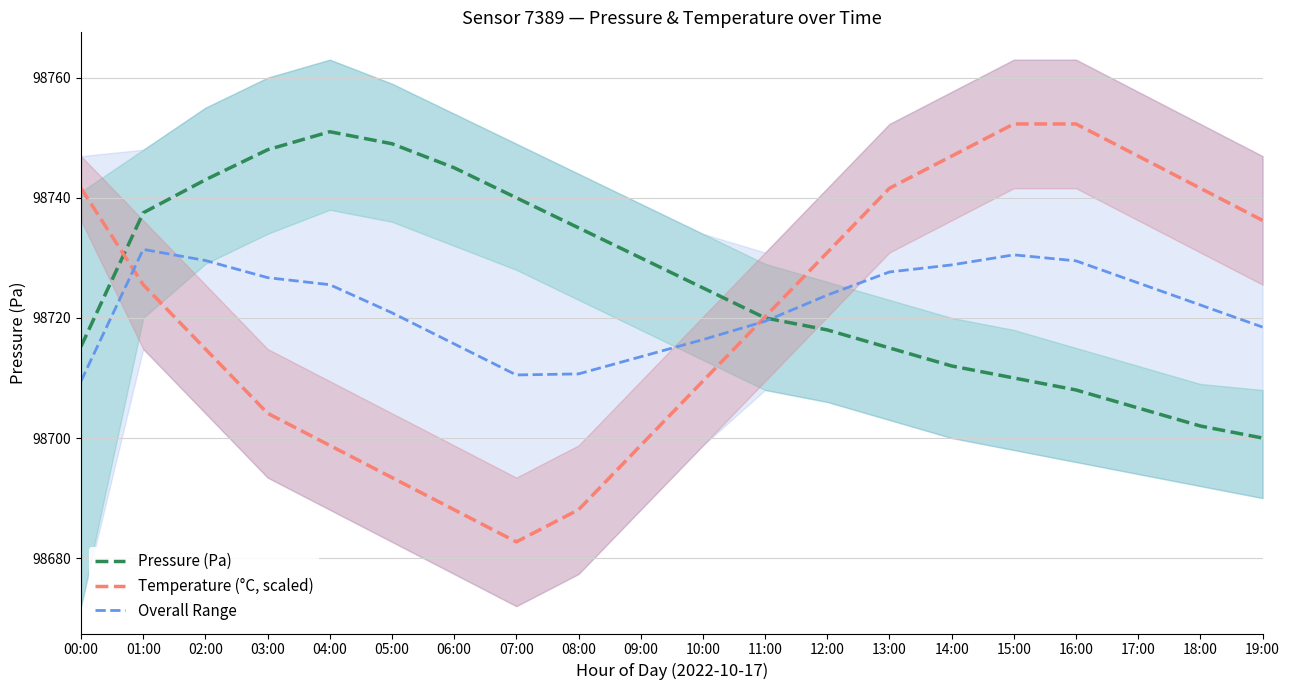

Reading left to right, what are all the values shown in this chart?

Pressure (Pa): 00:00=98715.2	01:00=98737.5	02:00=98743.0	03:00=98748.0	04:00=98751.0	05:00=98749.0	06:00=98745.0	07:00=98740.0	08:00=98735.0	09:00=98730.0	10:00=98725.0	11:00=98720.0	12:00=98718.0	13:00=98715.0	14:00=98712.0	15:00=98710.0	16:00=98708.0	17:00=98705.0	18:00=98702.0	19:00=98700.0
Temperature (°C, scaled): 00:00=98741.6	01:00=98725.5	02:00=98714.8	03:00=98704.1	04:00=98698.8	05:00=98693.4	06:00=98688.1	07:00=98682.7	08:00=98688.1	09:00=98698.8	10:00=98709.5	11:00=98720.2	12:00=98730.9	13:00=98741.6	14:00=98746.9	15:00=98752.3	16:00=98752.3	17:00=98746.9	18:00=98741.6	19:00=98736.2
Overall Range: 00:00=98709.5	01:00=98731.4	02:00=98729.6	03:00=98726.7	04:00=98725.5	05:00=98720.9	06:00=98715.7	07:00=98710.5	08:00=98710.7	09:00=98713.5	10:00=98716.4	11:00=98719.4	12:00=98723.8	13:00=98727.6	14:00=98728.8	15:00=98730.5	16:00=98729.5	17:00=98725.8	18:00=98722.1	19:00=98718.5